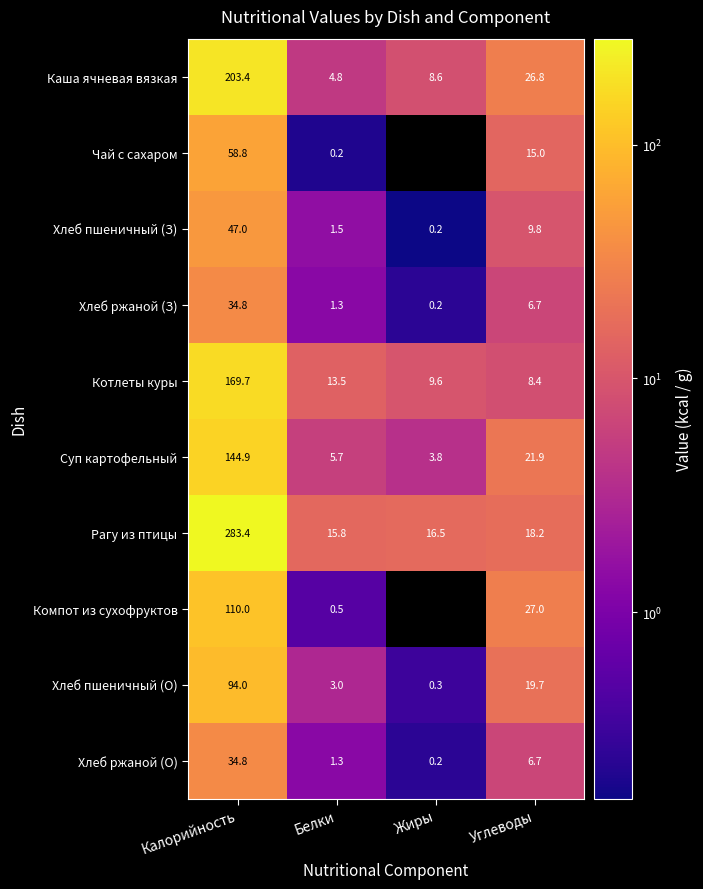

What is the maximum value shown in the chart?

283.4